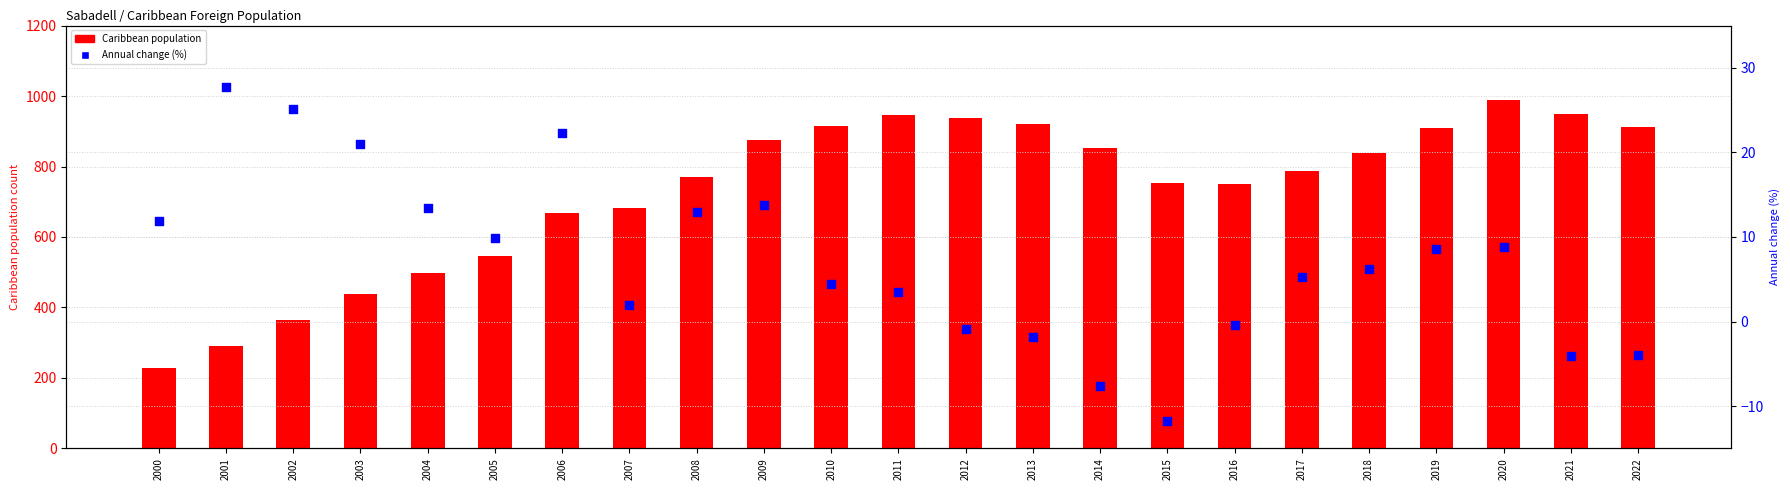

Which series has the largest total across all categories?

Caribbean population